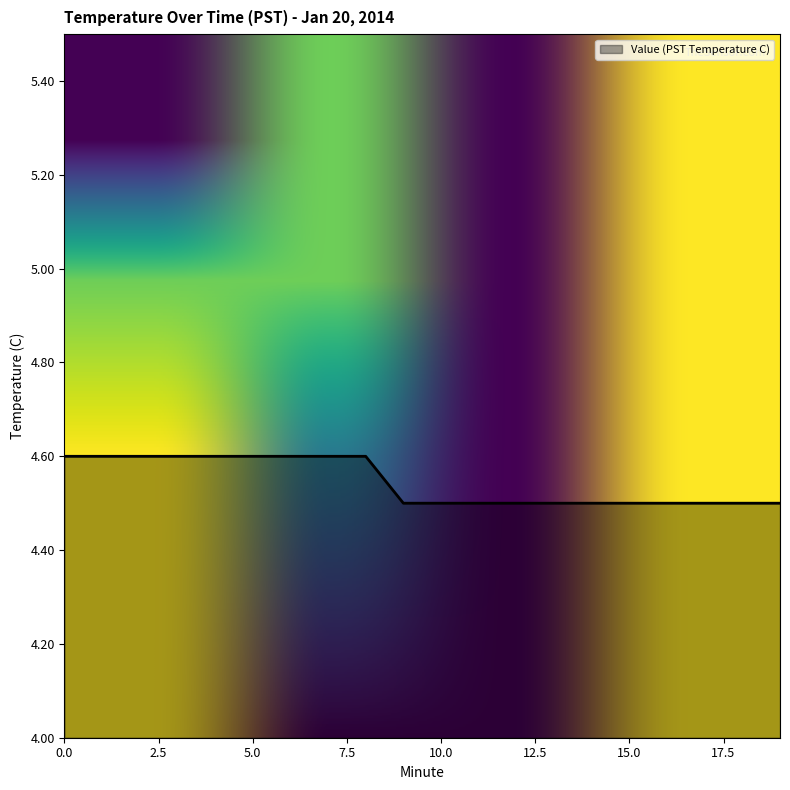

What is the greatest value displayed?

4.6